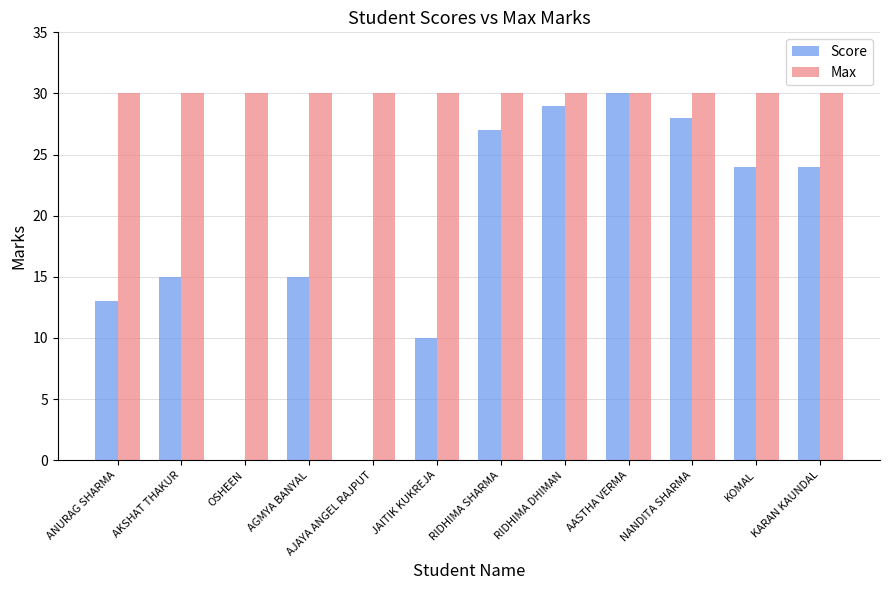

The value of Score at RIDHIMA SHARMA is 6. True or false?

False